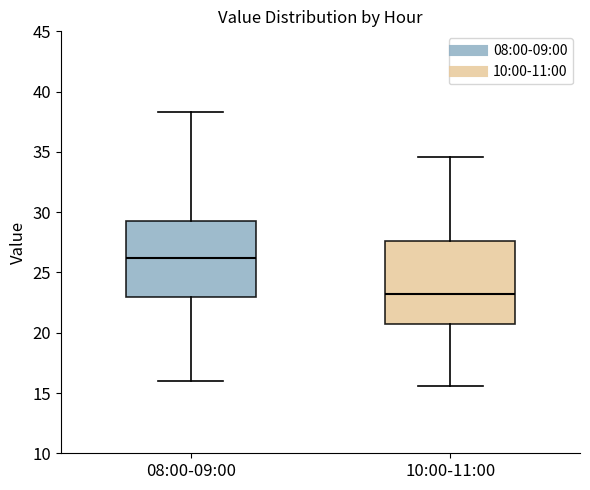

Where does the upper whisker of the box for 08:00-09:00 end on the y-axis? The values are not printed on the chart, so give them approximately, as read against the axis.

38.5